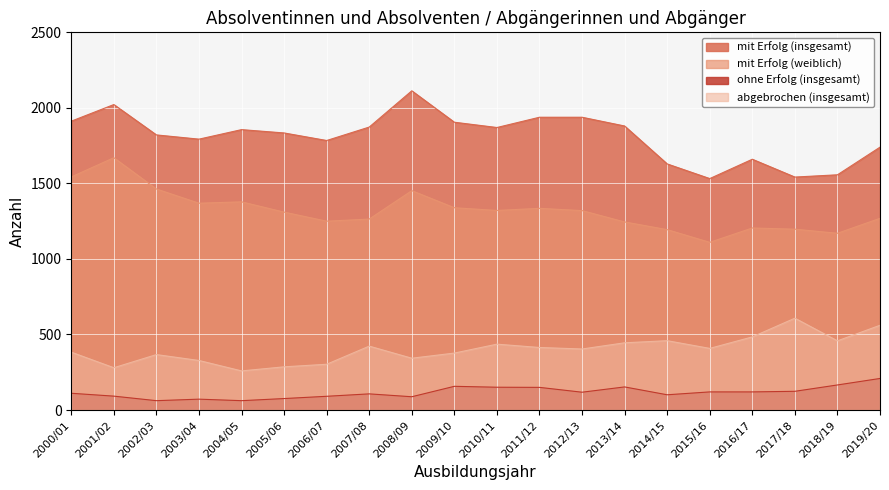

How many series are shown in this chart?

4